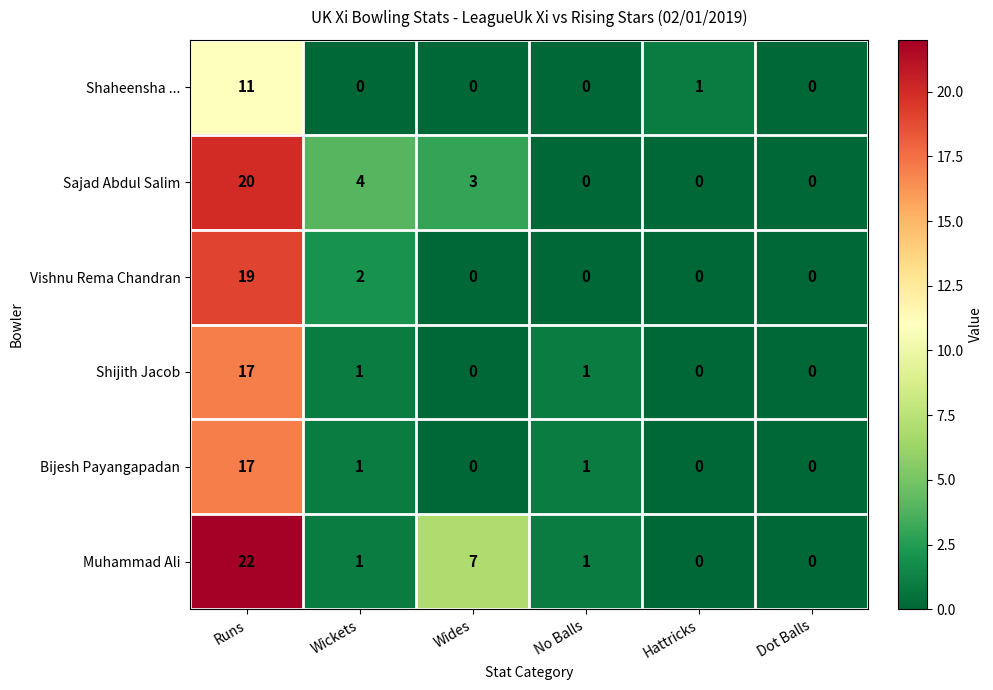

What is the difference between the maximum and second lowest values in the Shaheensha ... series?

11